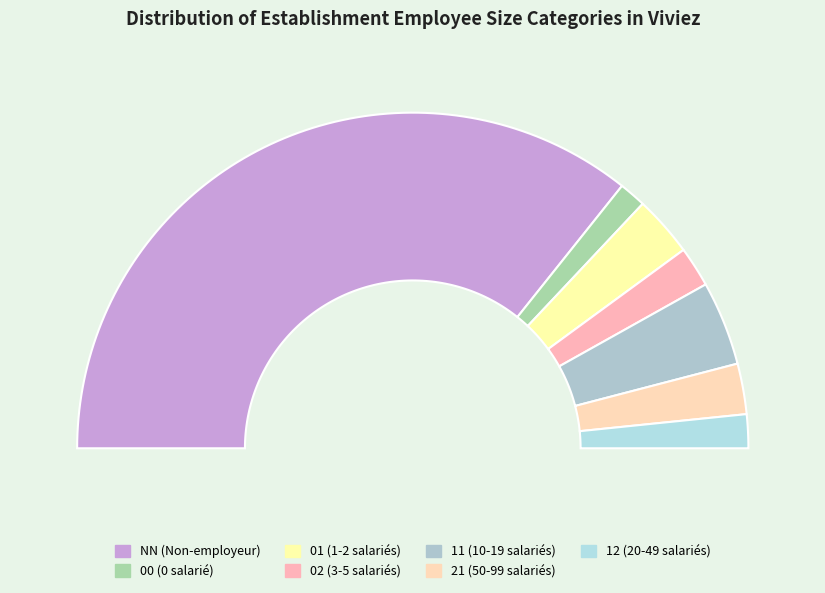

Which slice represents more than half of the pie?

NN